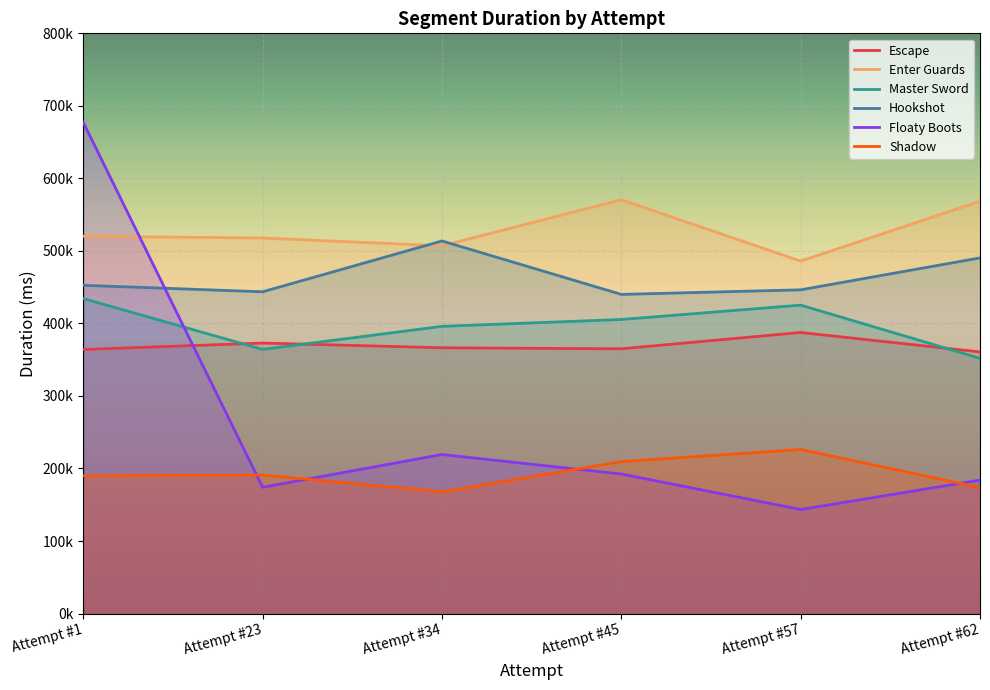

List the labels in order of Enter Guards value, largest first.

Attempt #45, Attempt #62, Attempt #1, Attempt #23, Attempt #34, Attempt #57